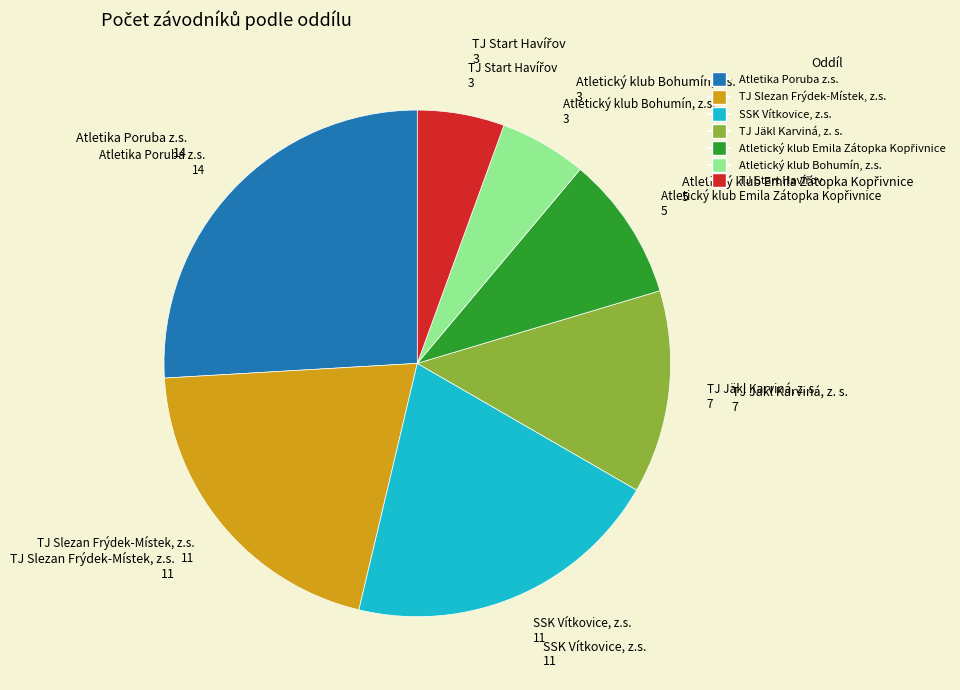

Which category has the biggest portion of the pie?

Atletika Poruba z.s.